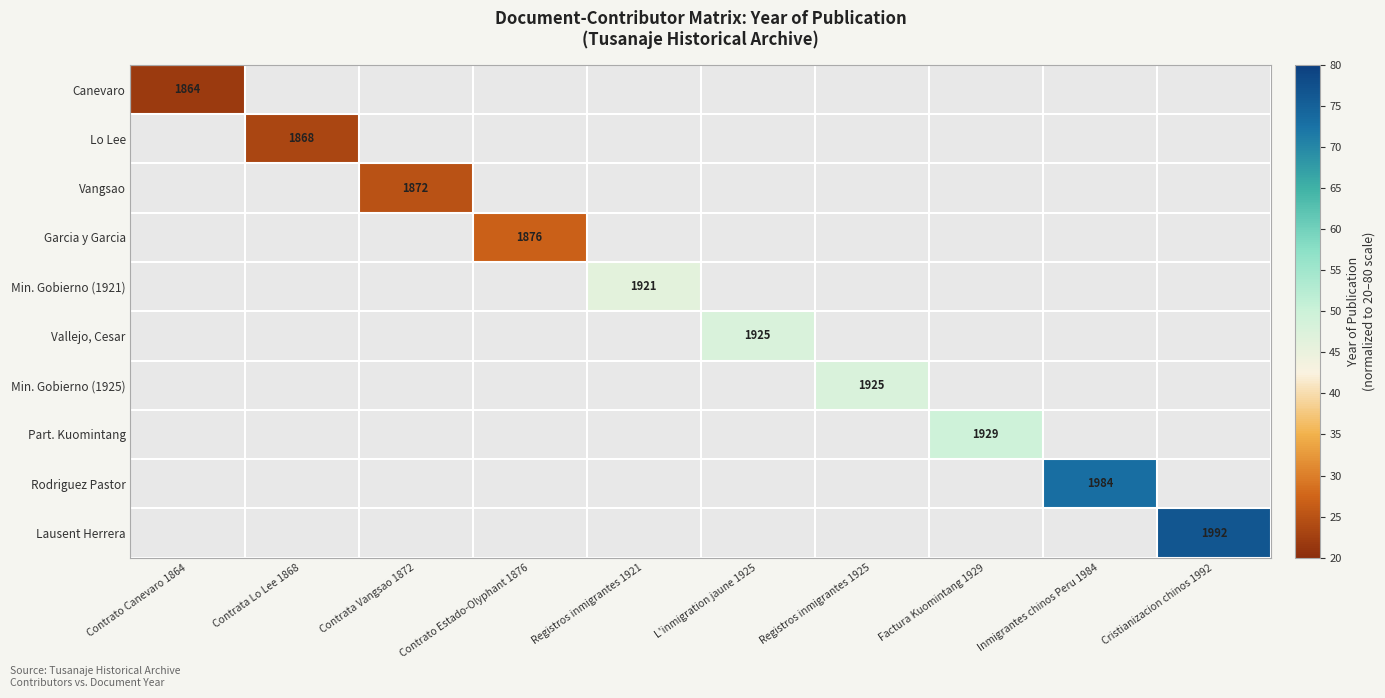

At how many categories does at least one series exceed 74?

1